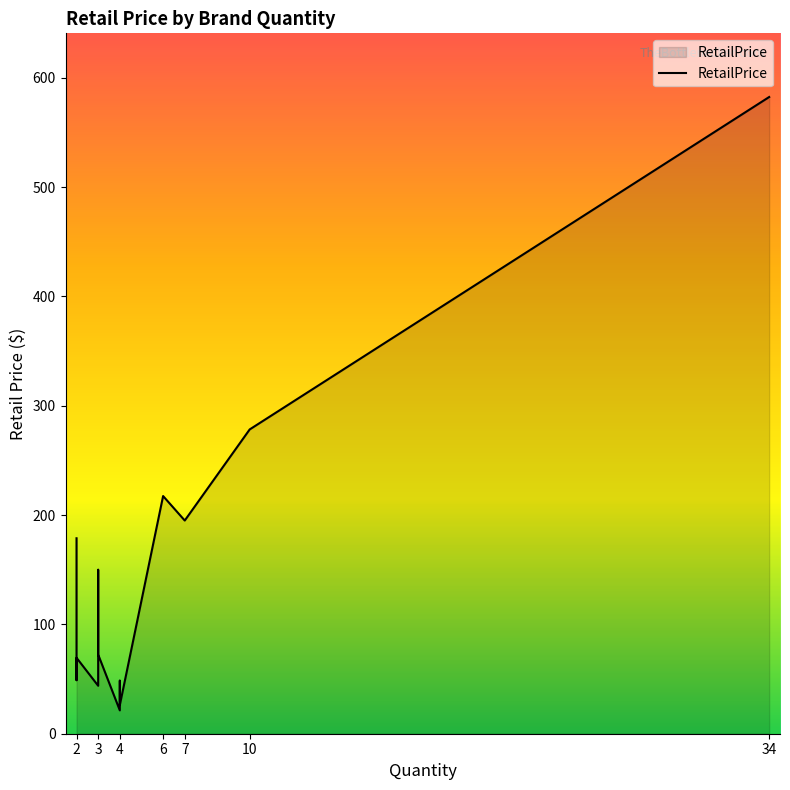

What is the difference between the maximum and minimum values?

561.1